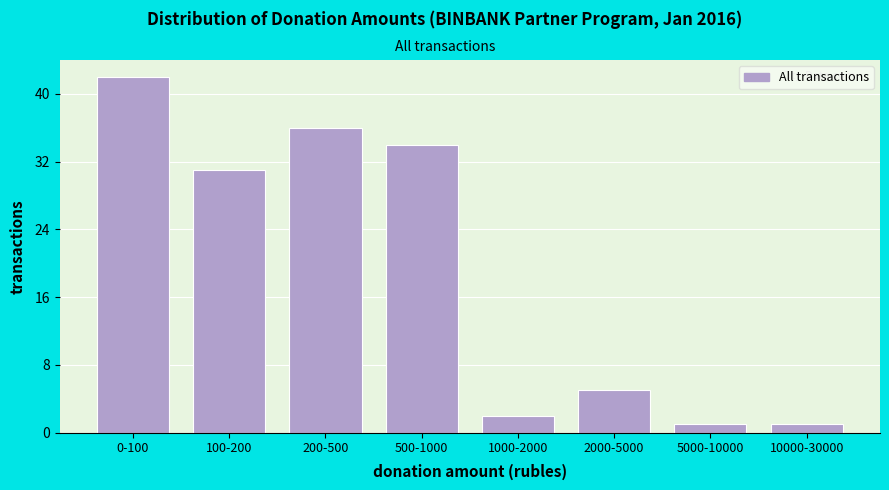

Reading left to right, transcribe all the data shown in this chart.

42	31	36	34	2	5	1	1